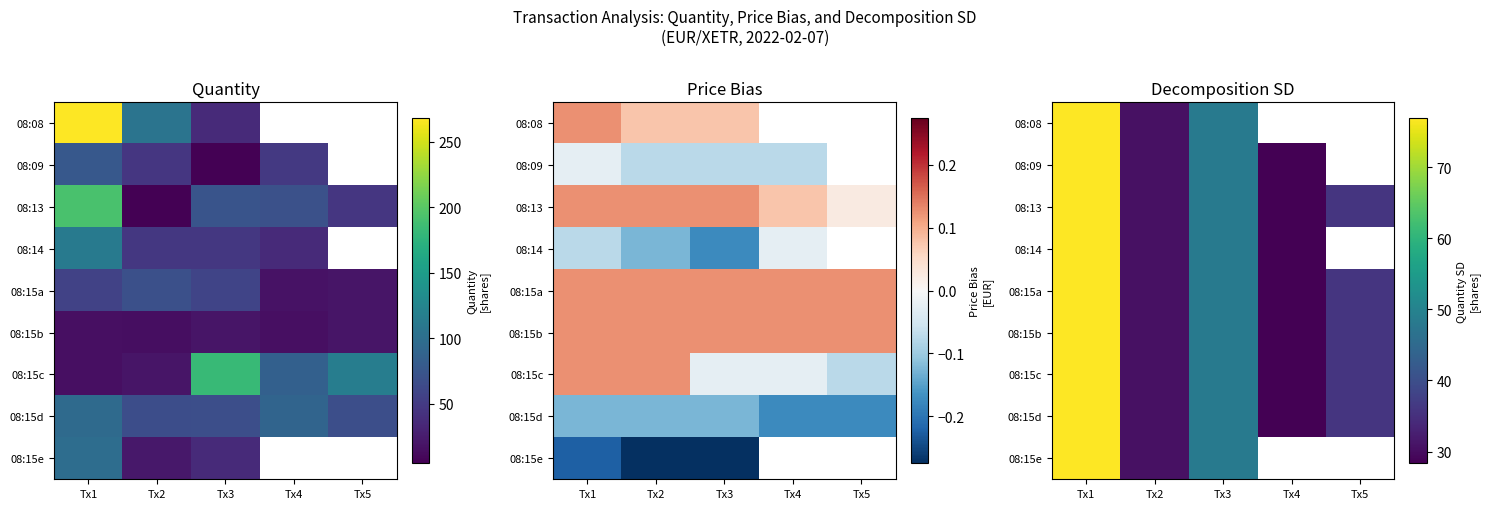

Read the 08:13 value at Tx5.

35.8